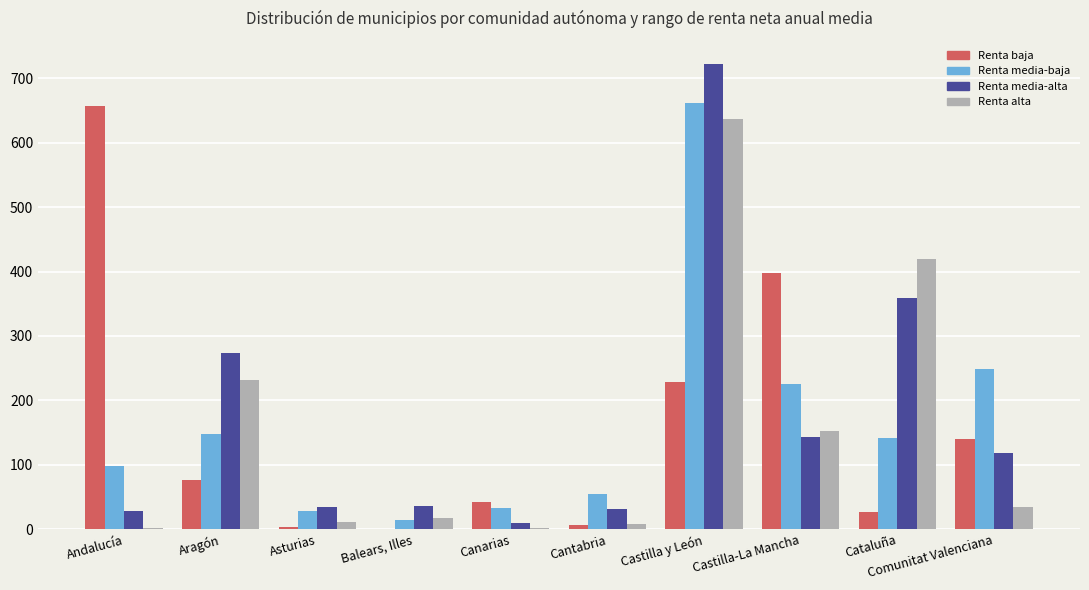

Which series changed the most between Aragón and Cataluña?

Renta alta